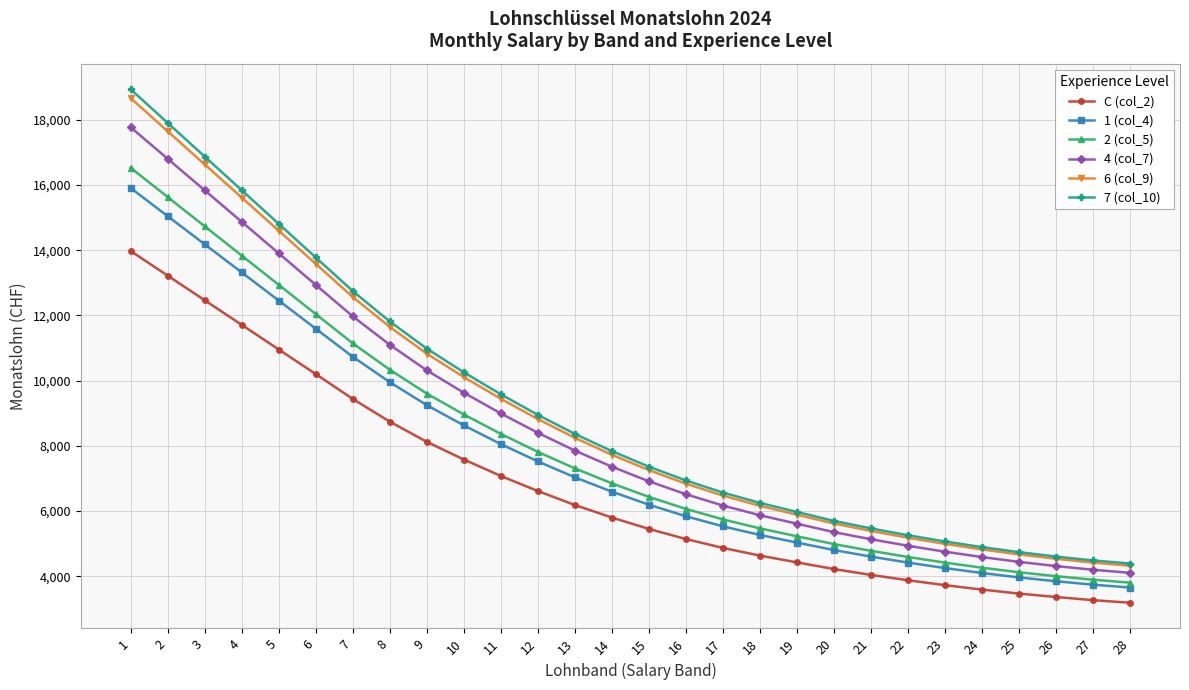

What is the lowest value of the 4 (col_7) series?

4101.8